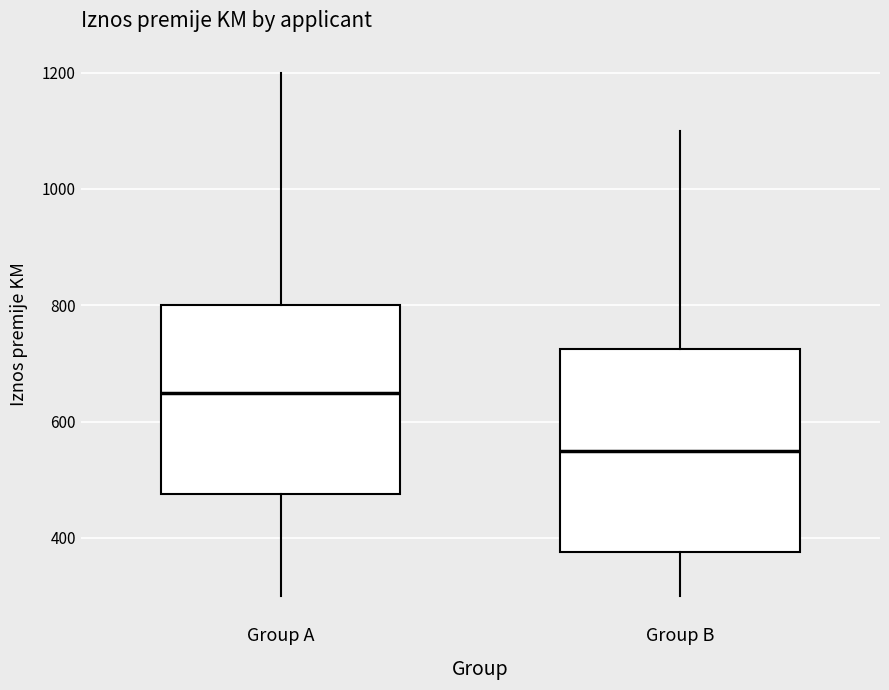

Where does the lower whisker of the box for Group A end on the y-axis? The values are not printed on the chart, so give them approximately, as read against the axis.

300